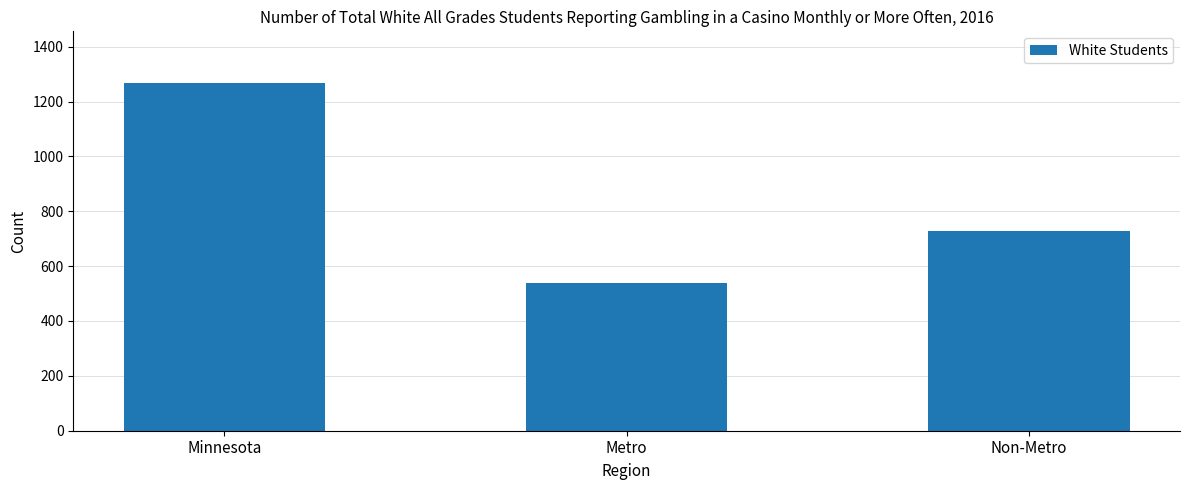

Approximately how many times larger is the value at Minnesota compared to Non-Metro?

1.7